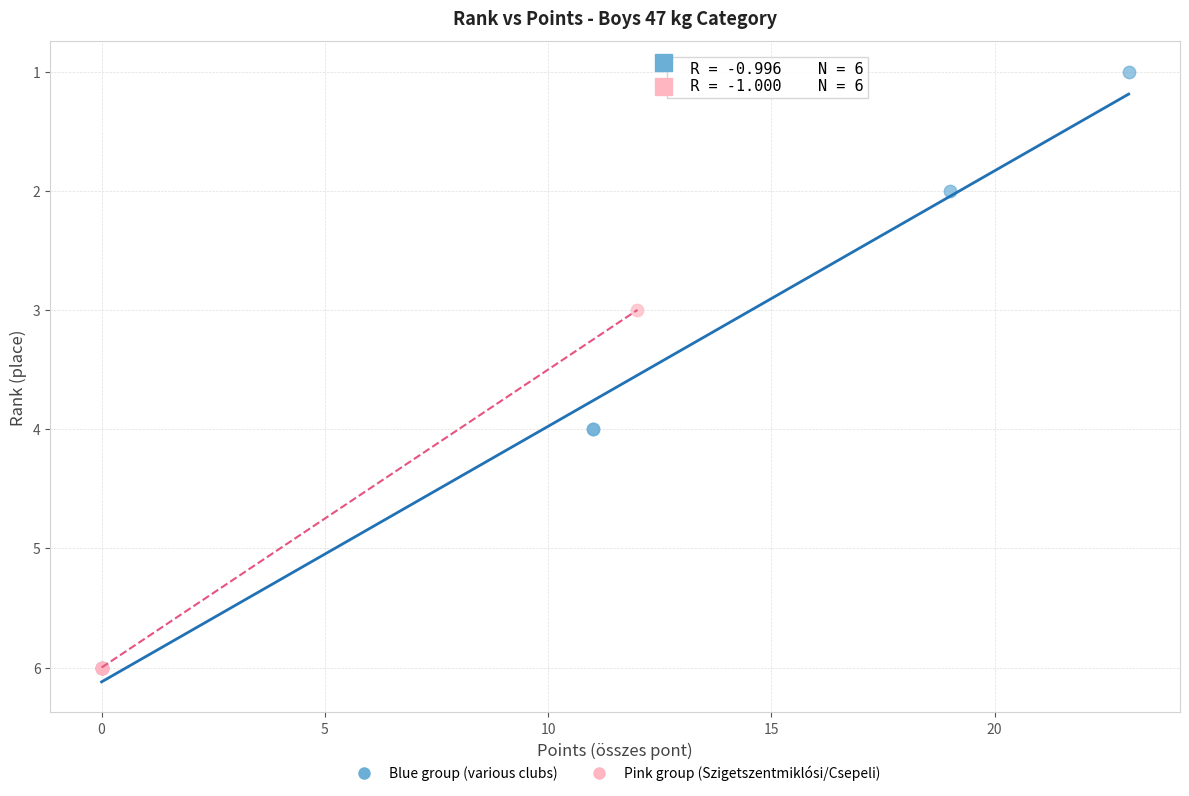

Which series has the widest spread of Y values?

Blue group (various clubs)